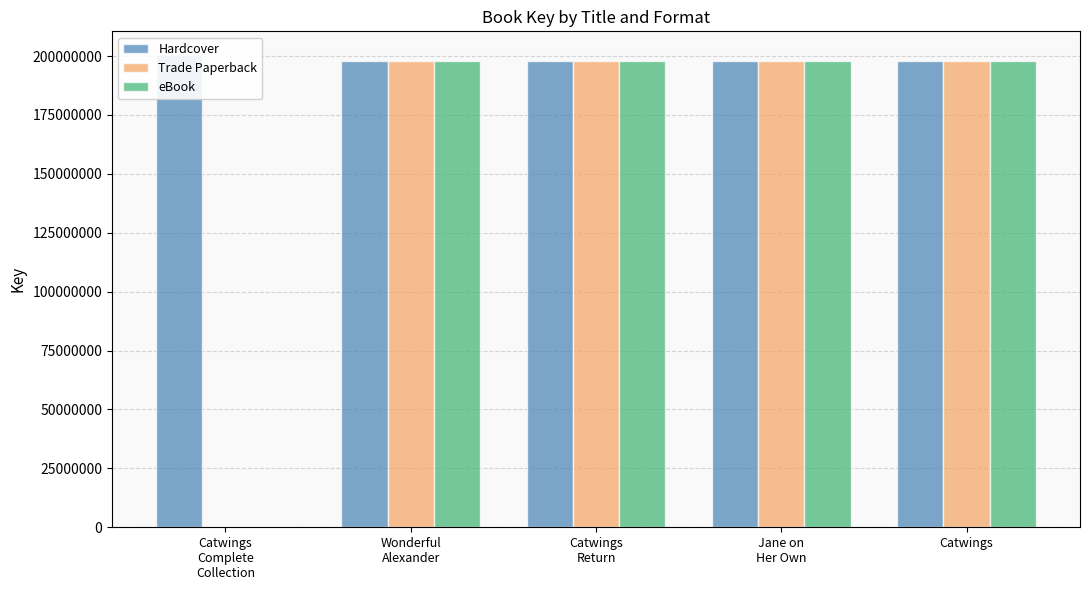

Is the value of eBook at Wonderful
Alexander greater than the value of Trade Paperback at Catwings?

Yes